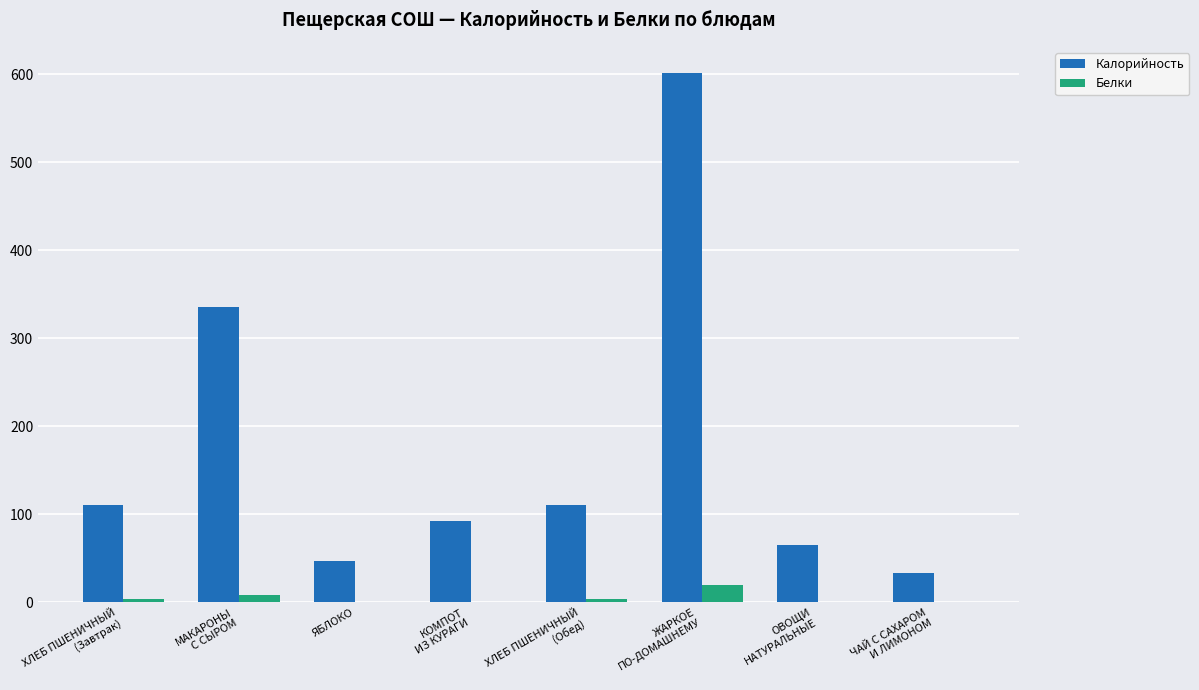

What is the greatest value displayed?

601